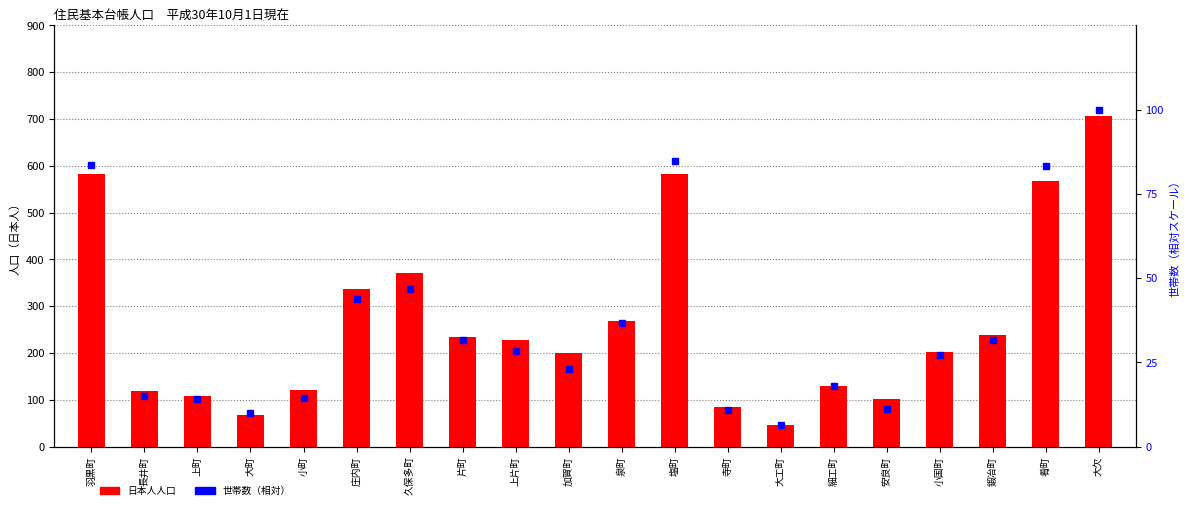

List the labels in order of 世帯数（相対） value, smallest first.

大工町, 大町, 寺町, 安良町, 上町, 小町, 長井町, 細工町, 加賀町, 小国町, 上片町, 片町, 鍛冶町, 泉町, 庄内町, 久保多町, 肴町, 羽黒町, 塩町, 大欠